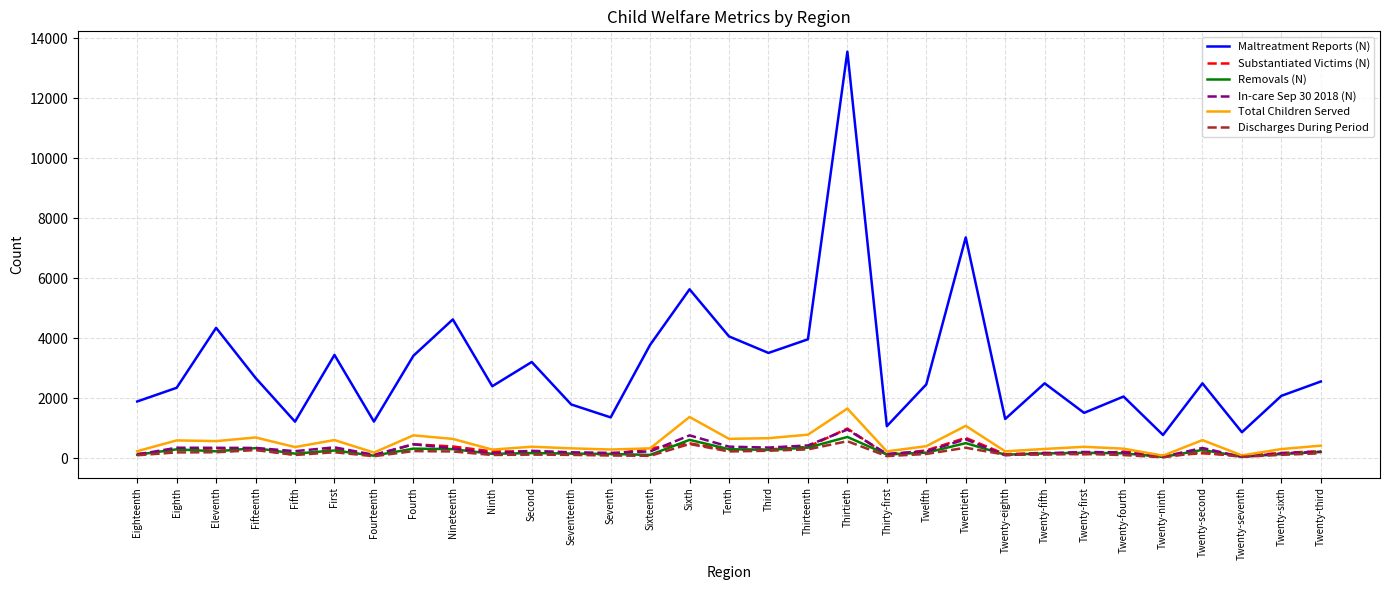

True or false: Removals (N) has a value of 225 at Eleventh.

True